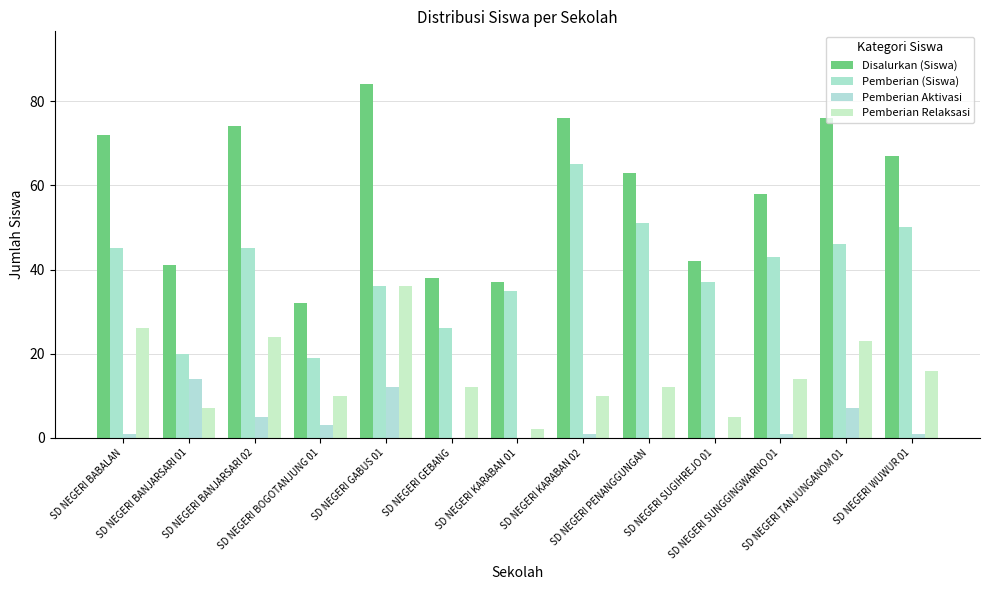

List the series in order of their peak value, highest first.

Disalurkan (Siswa), Pemberian (Siswa), Pemberian Relaksasi, Pemberian Aktivasi